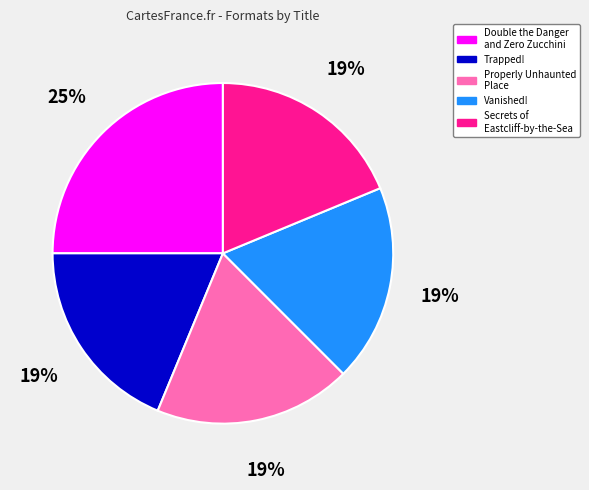

Which has a higher value, Double the Danger and Zero Zucchini or Properly Unhaunted Place?

Double the Danger and Zero Zucchini